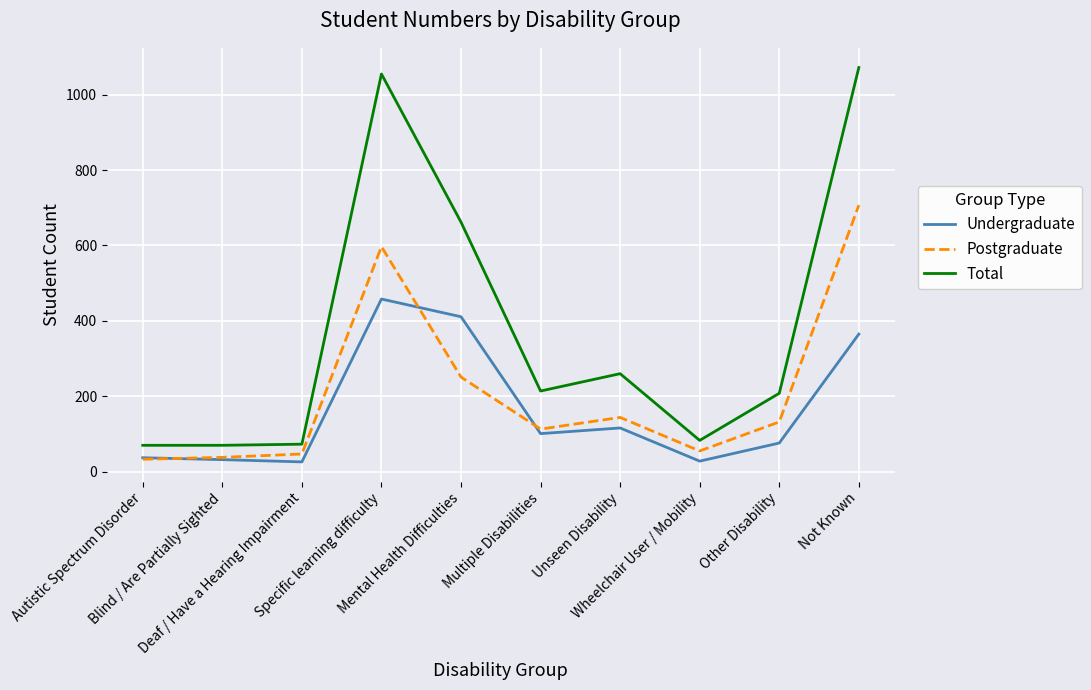

Which series has the largest total across all categories?

Total